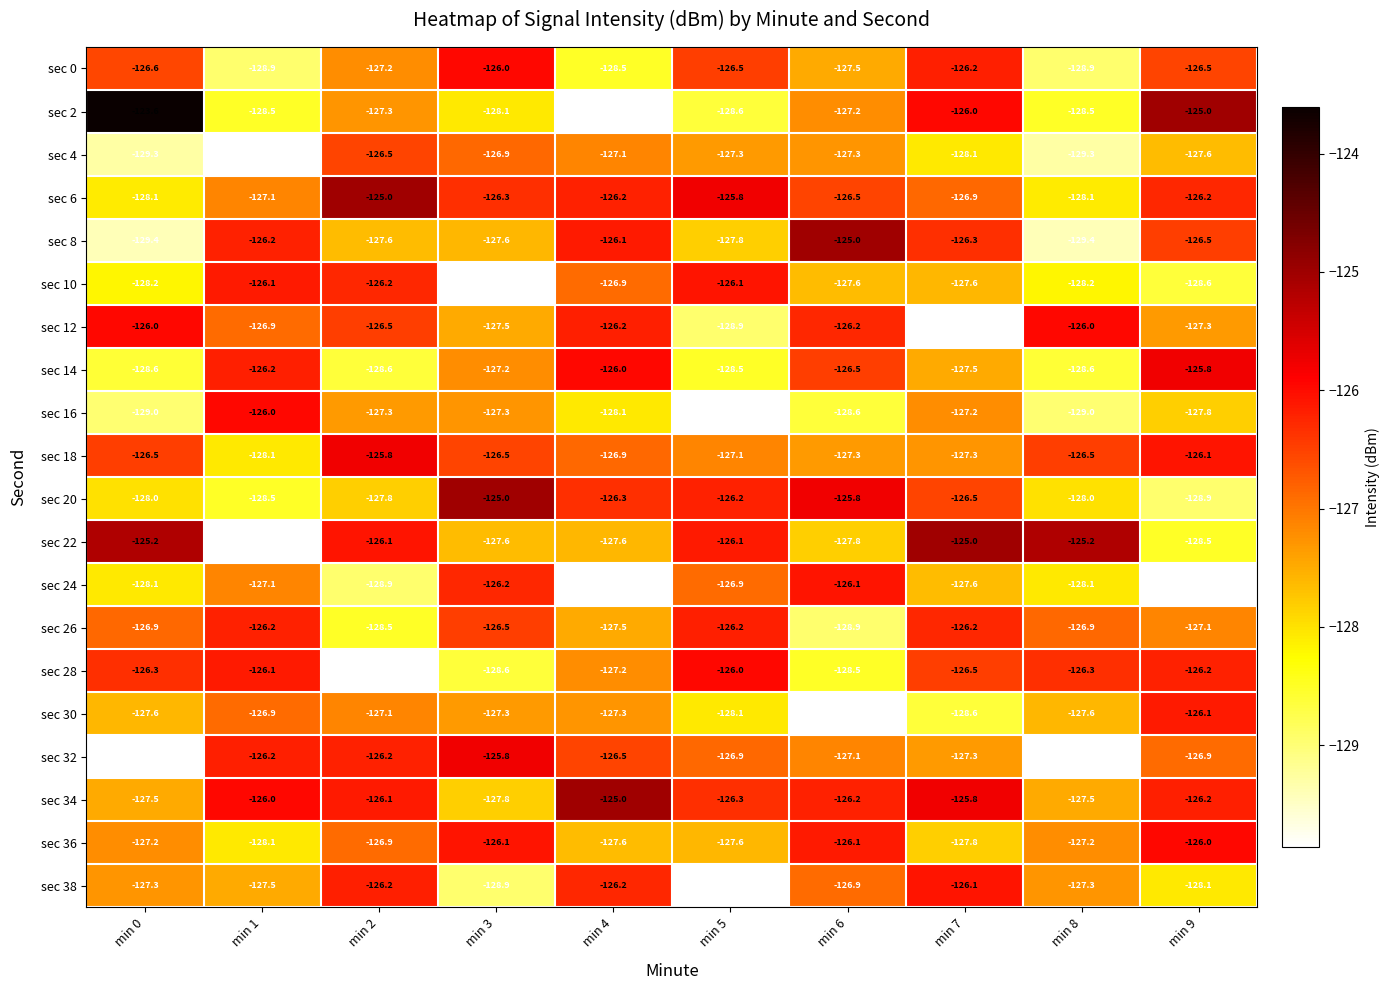

Which series has the largest range (max minus min)?

sec 2